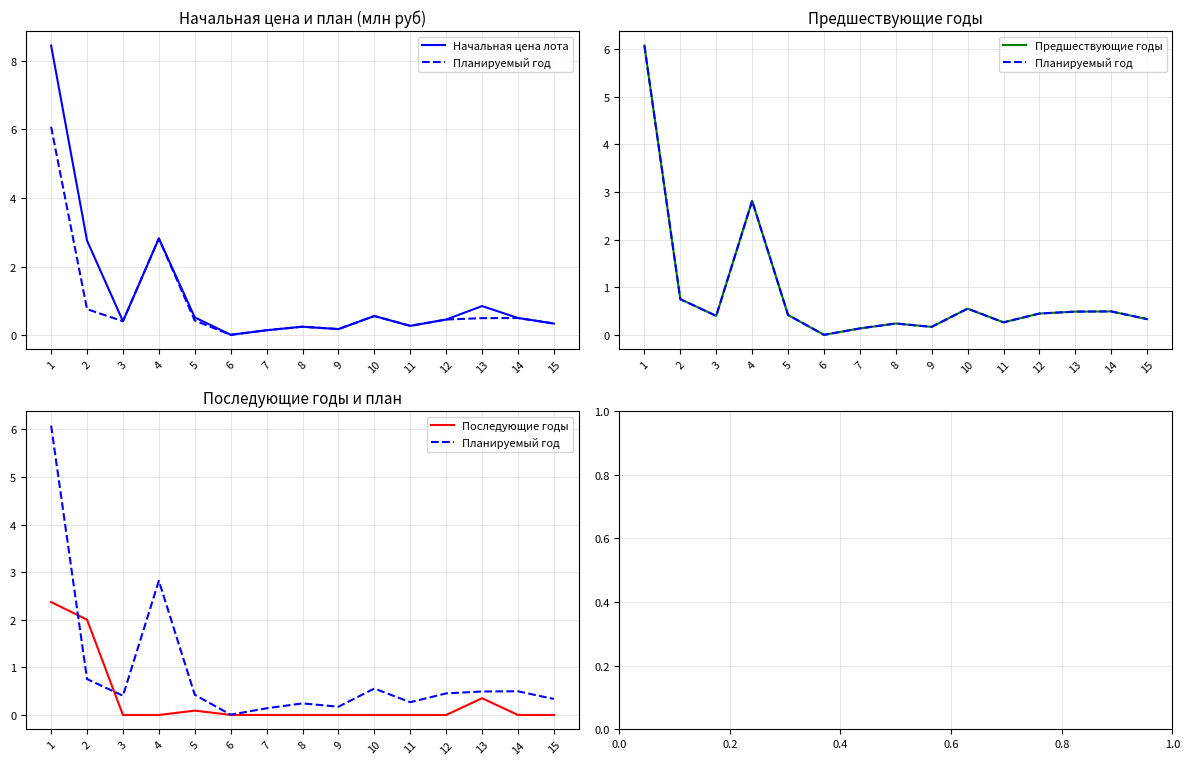

At which label is Планируемый год closest to 3?

4